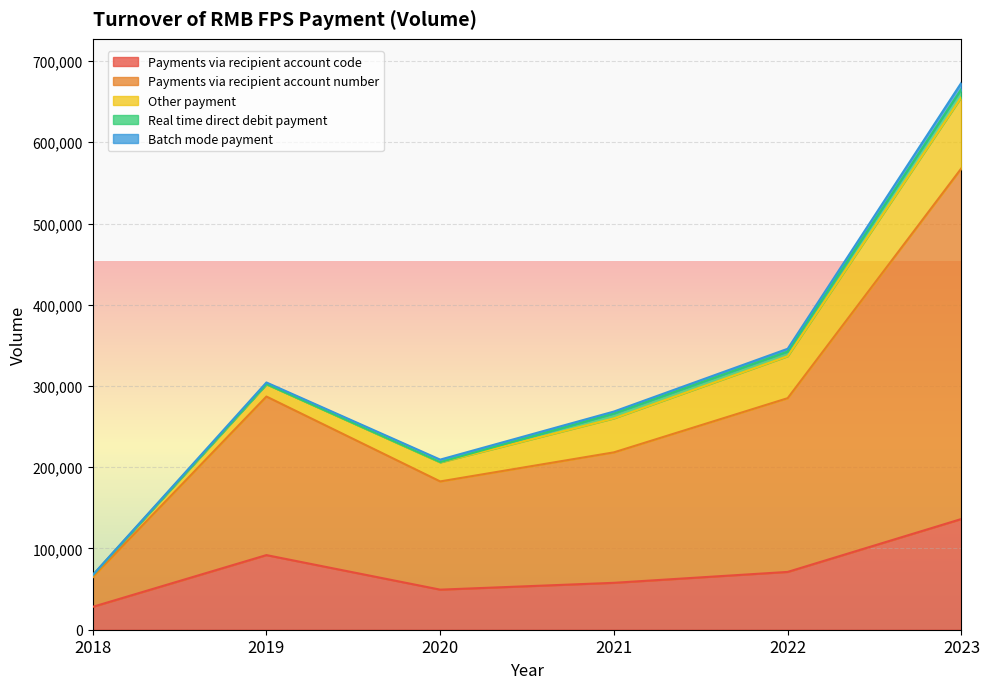

At which category does Real time direct debit payment reach its first local valley?

2022